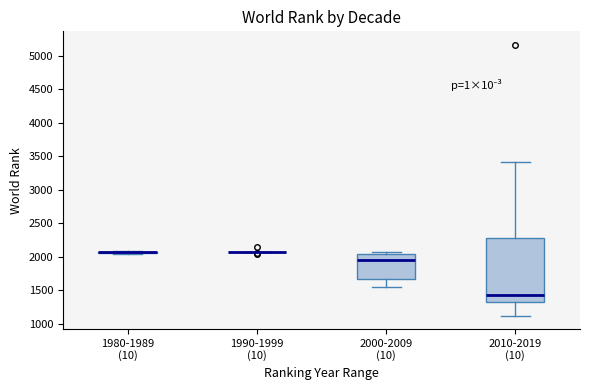

Reading left to right, transcribe this box plot: for each box, give where its median line is, the range the box spans, and where its two whiskers end, as read against the y-axis. The values are not printed on the chart, so give them approximately, as read against the axis.

1980-1989 (10): box collapsed to a line at 2050, whiskers 2050 to 2100
1990-1999 (10): box collapsed to a line at 2050, whiskers 2050 to 2050
2000-2009 (10): median 1950, box 1650 to 2050, whiskers 1550 to 2050 (just above the box's upper edge)
2010-2019 (10): median 1450, box 1300 to 2300, whiskers 1100 to 3400